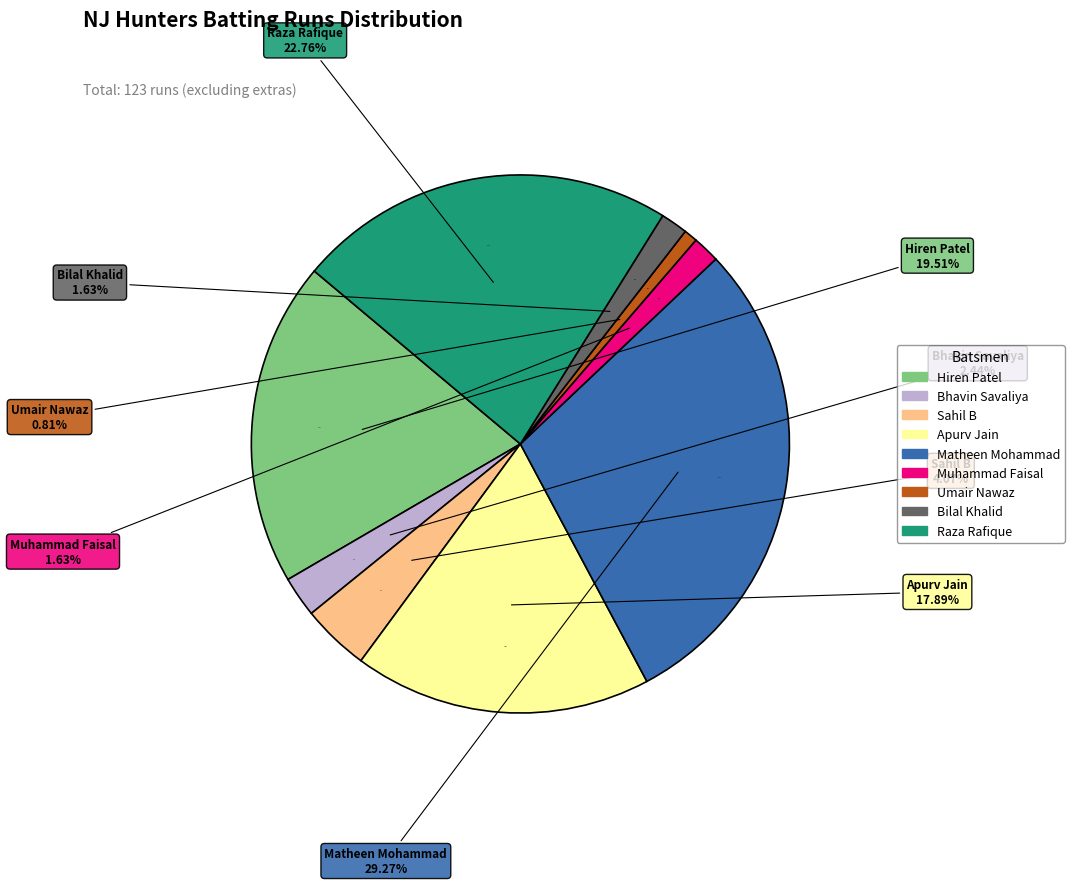

Is there a majority slice in this chart?

No